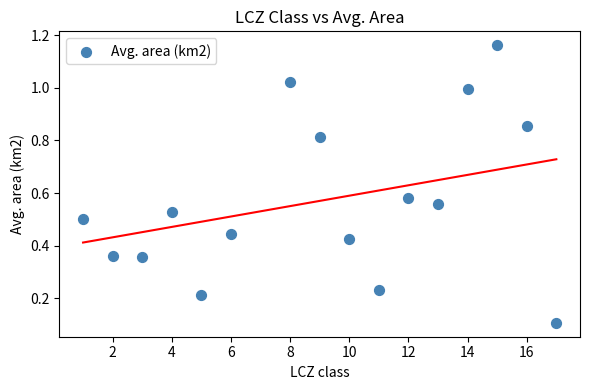

What is the range of X values (max minus min)?

16.0